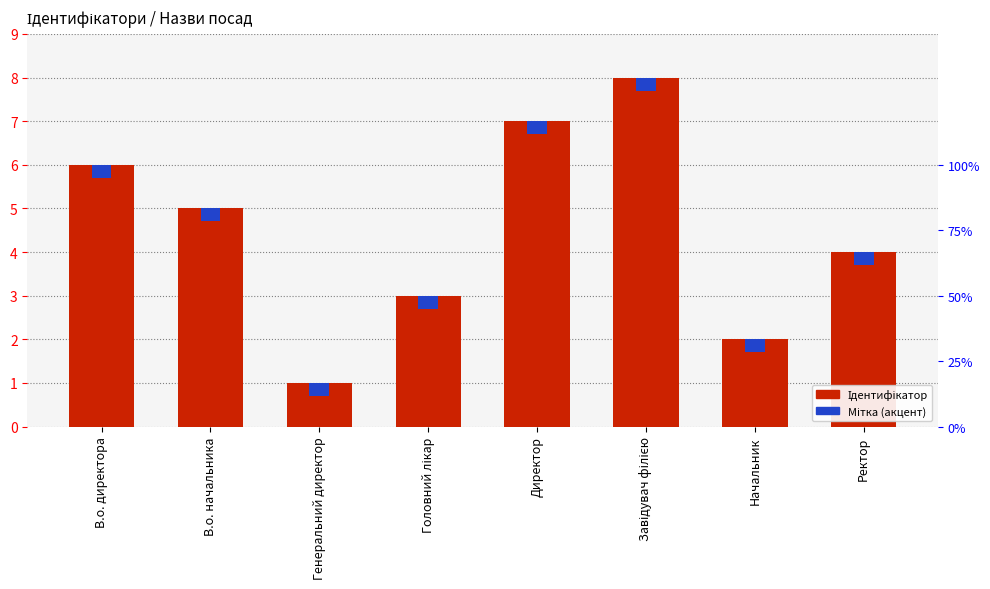

How many bars are there in total?

16